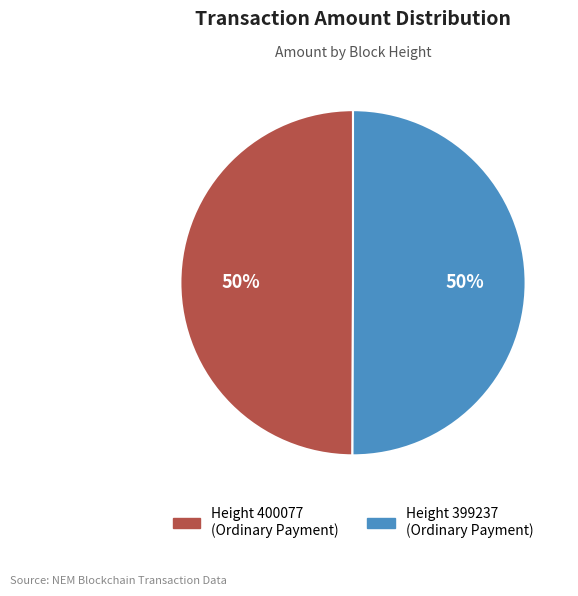

To the nearest percent, what is the average slice percentage?

50%